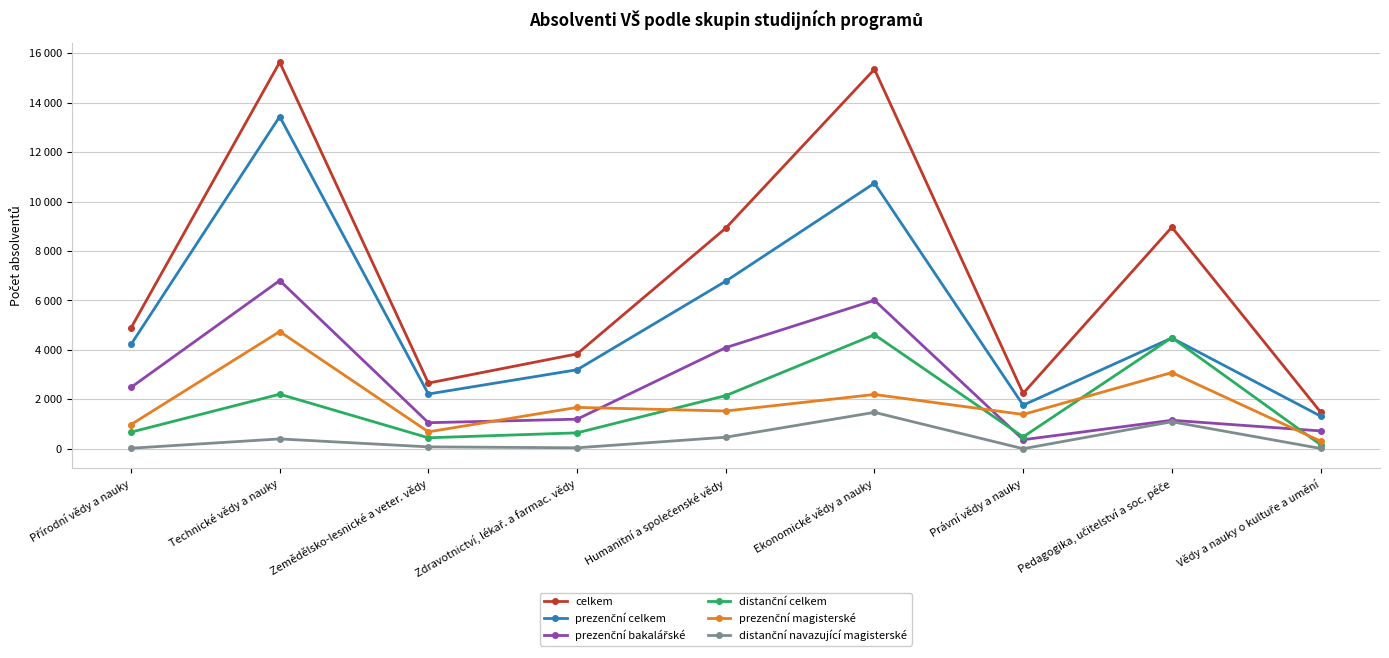

What is the difference between the highest and lowest values at Právní vědy a nauky?

2240